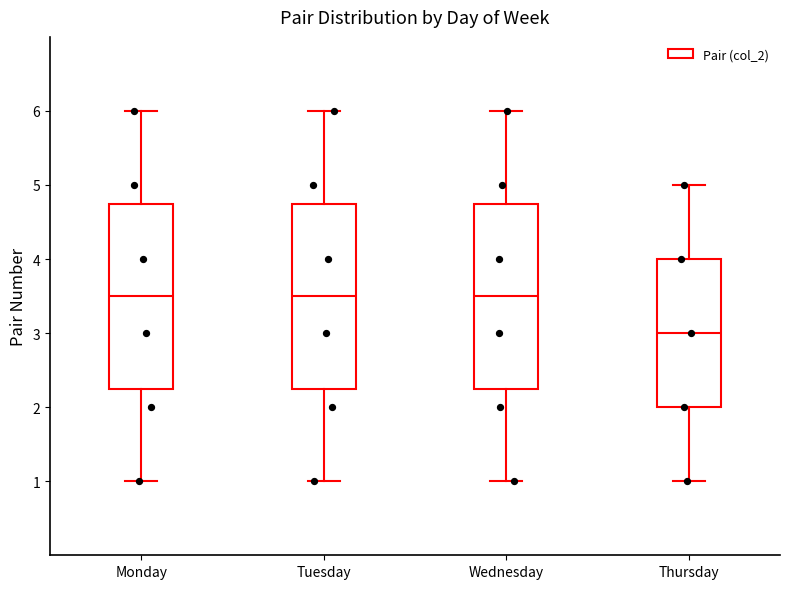

Reading left to right, read every box against the y-axis: the position of its median line, the range the box covers, and the ends of its whiskers. The values are not printed on the chart, so give them approximately, as read against the axis.

Monday: median 3.5, box 2.3 to 4.8, whiskers 1.0 to 6.0
Tuesday: median 3.5, box 2.3 to 4.8, whiskers 1.0 to 6.0
Wednesday: median 3.5, box 2.3 to 4.8, whiskers 1.0 to 6.0
Thursday: median 3.0, box 2.0 to 4.0, whiskers 1.0 to 5.0